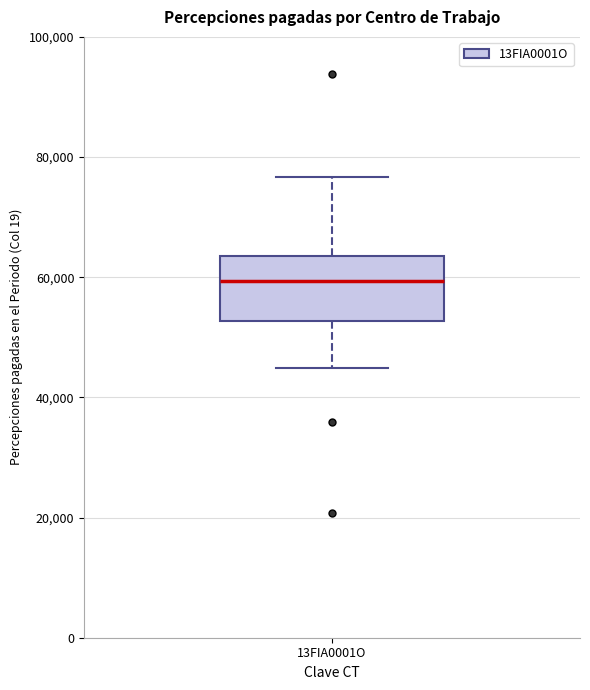

Where does the upper whisker of the box for 13FIA0001O end on the y-axis? The values are not printed on the chart, so give them approximately, as read against the axis.

76000